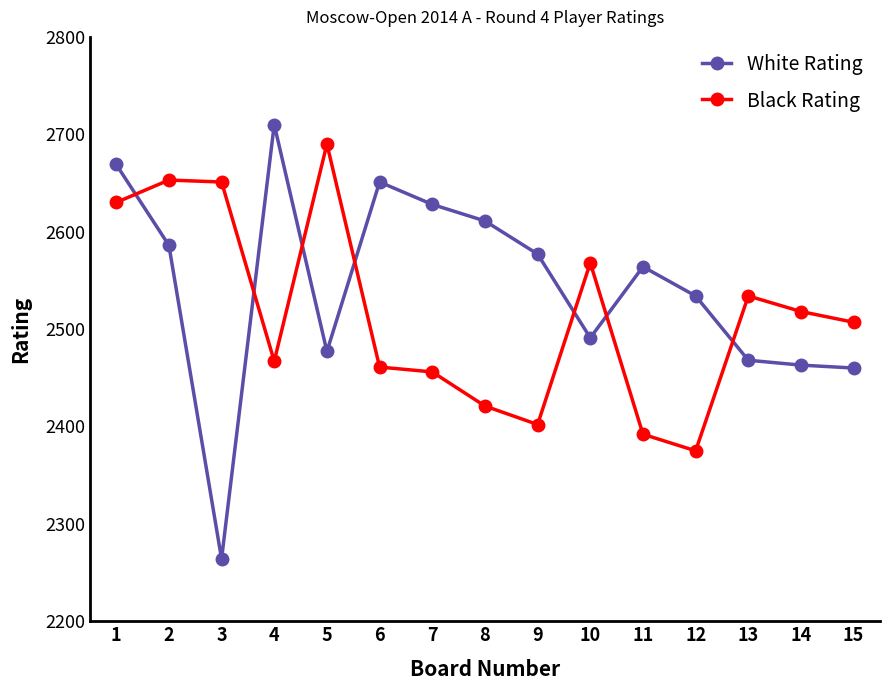

Is it true that White Rating equals 1655 at 7?

False